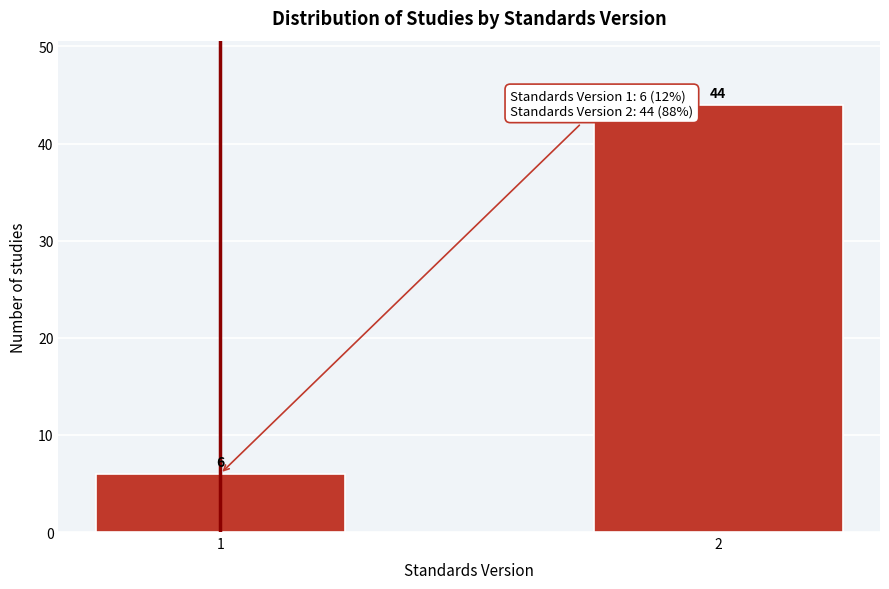

Reading left to right, transcribe all the data shown in this chart.

1=6	2=44